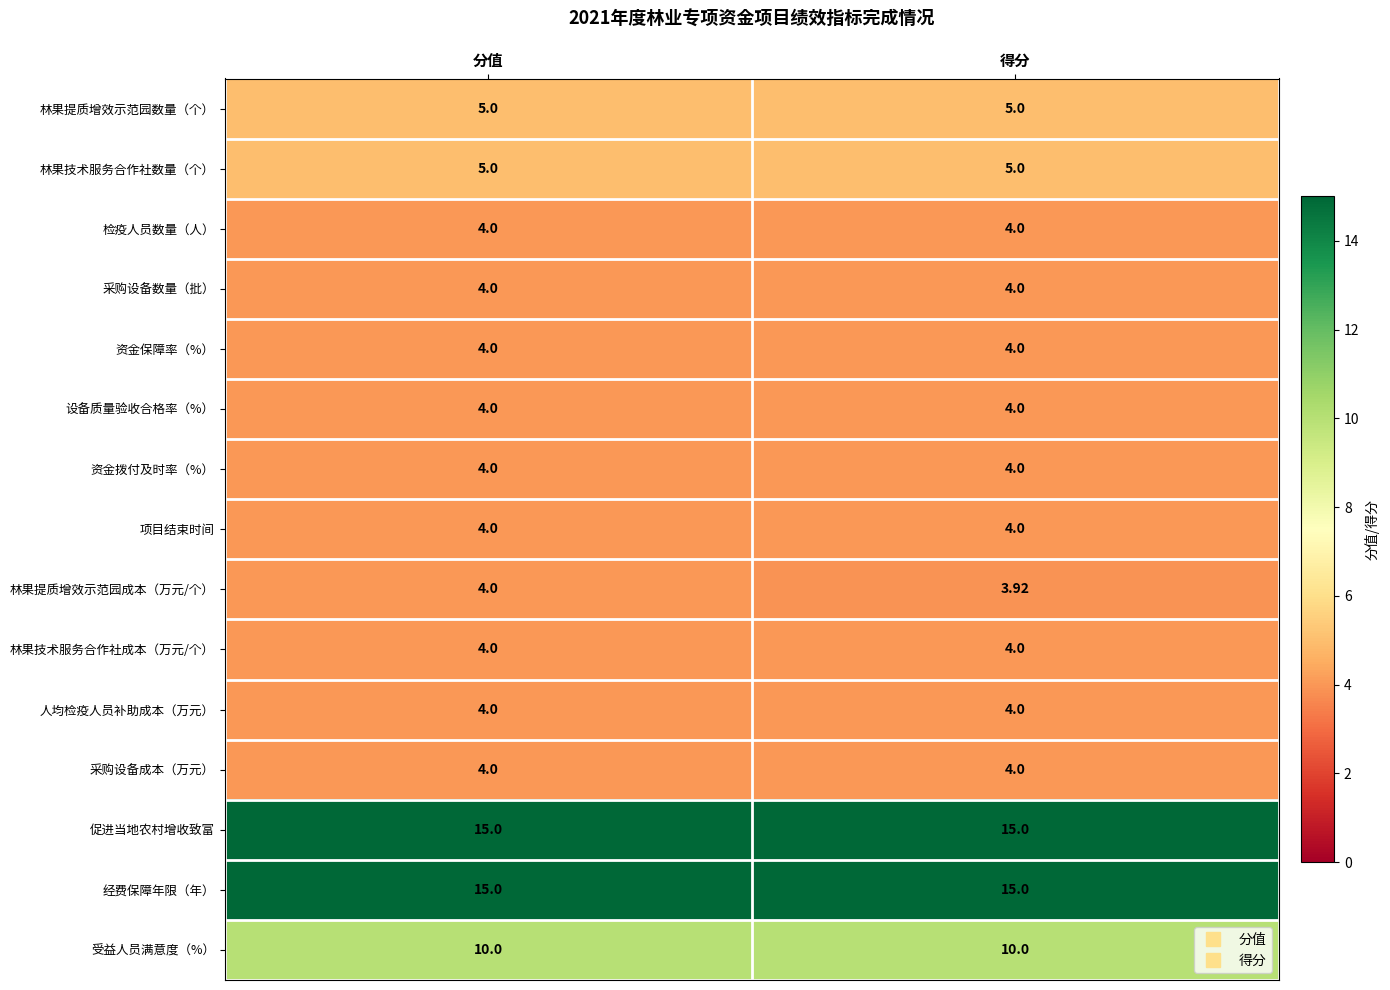

Between 分值 and 得分, which series saw the biggest shift?

林果提质增效示范园成本（万元/个）